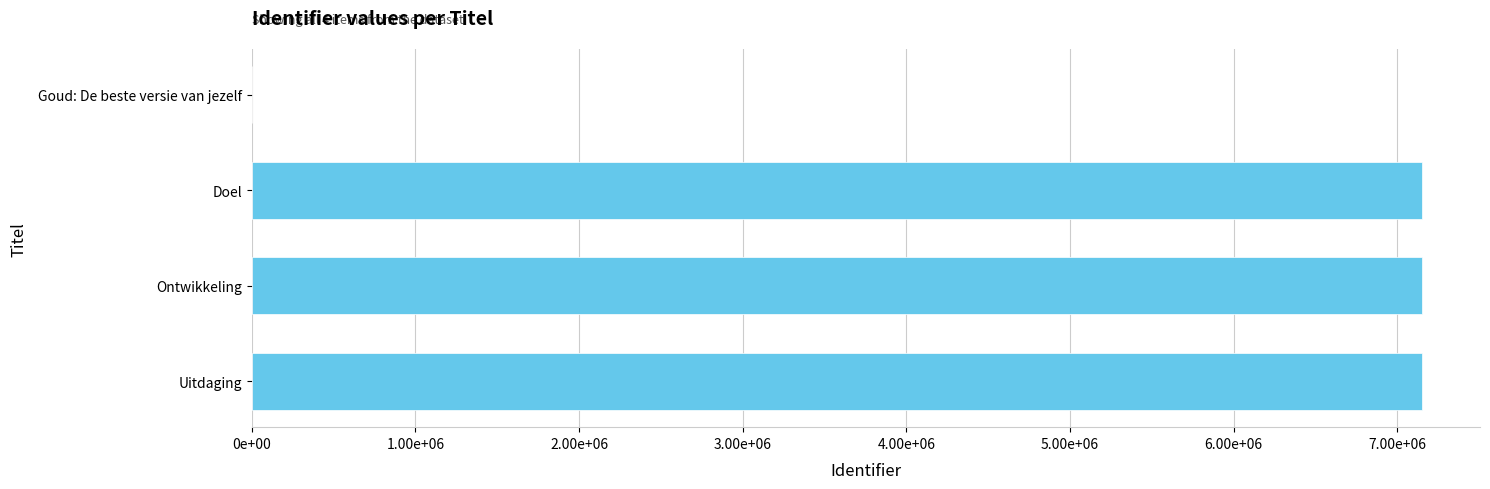

Are the bars horizontal?

Yes